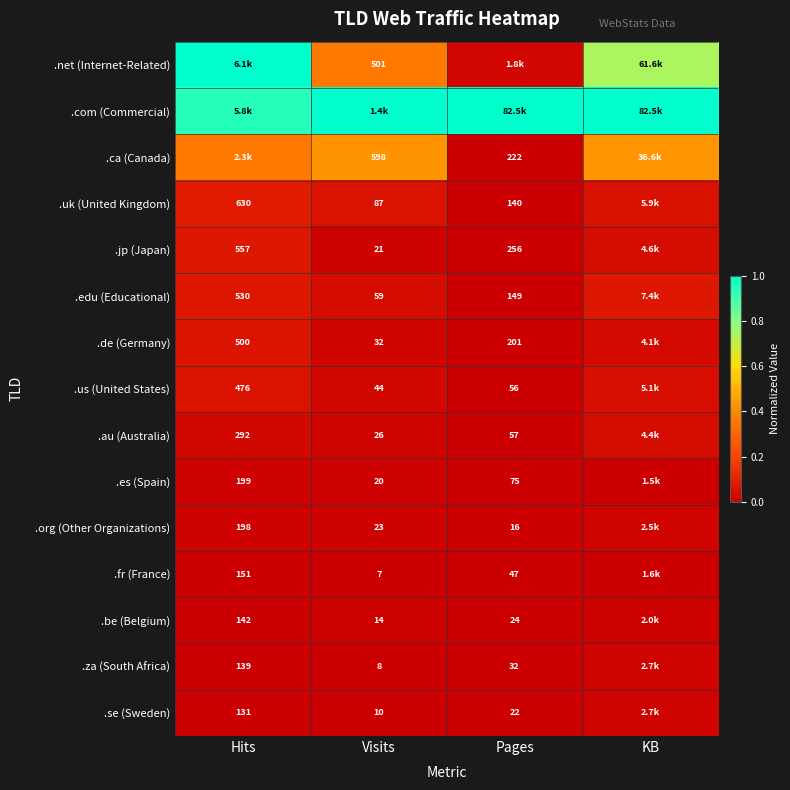

Is the value of .uk (United Kingdom) at Hits greater than the value of .es (Spain) at Hits?

Yes